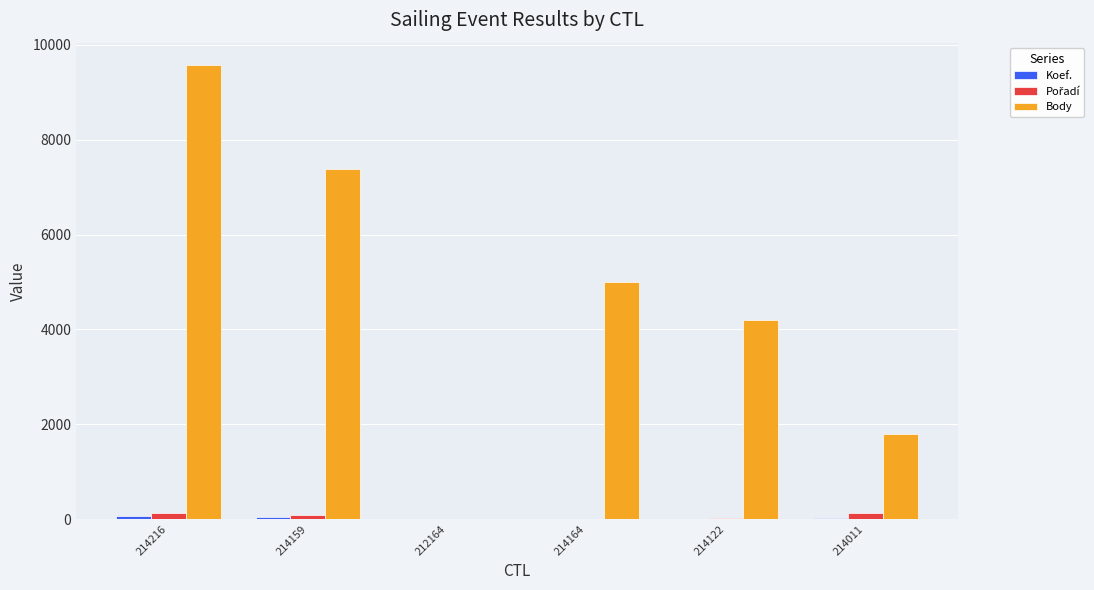

How many groups of bars are there?

6